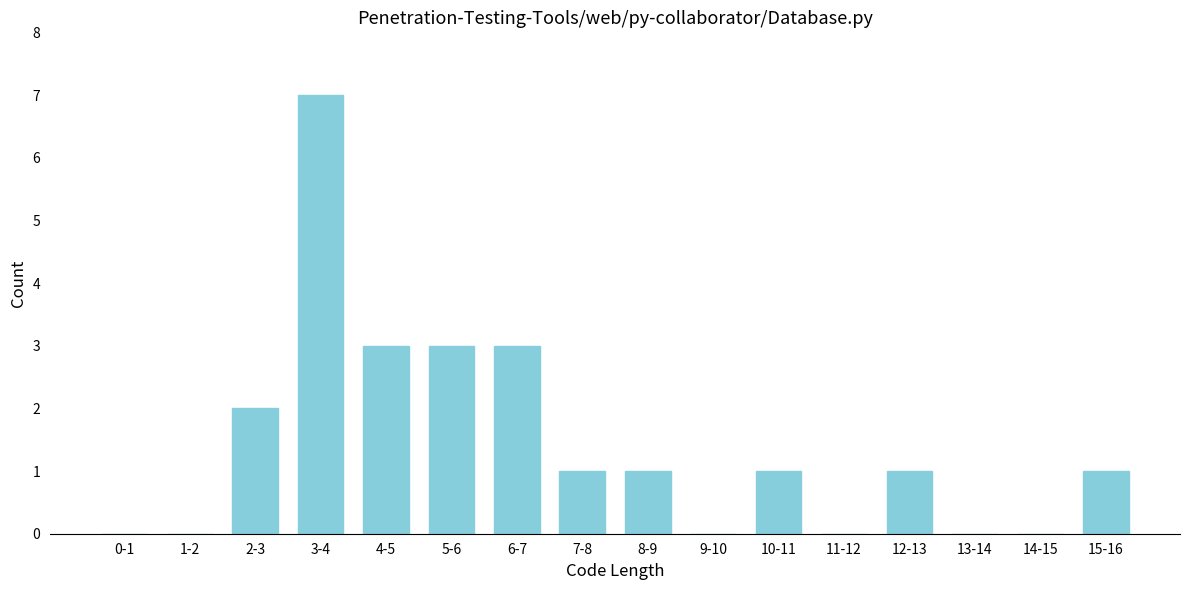

Reading left to right, transcribe all the data shown in this chart.

0-1=0	1-2=0	2-3=2	3-4=7	4-5=3	5-6=3	6-7=3	7-8=1	8-9=1	9-10=0	10-11=1	11-12=0	12-13=1	13-14=0	14-15=0	15-16=1